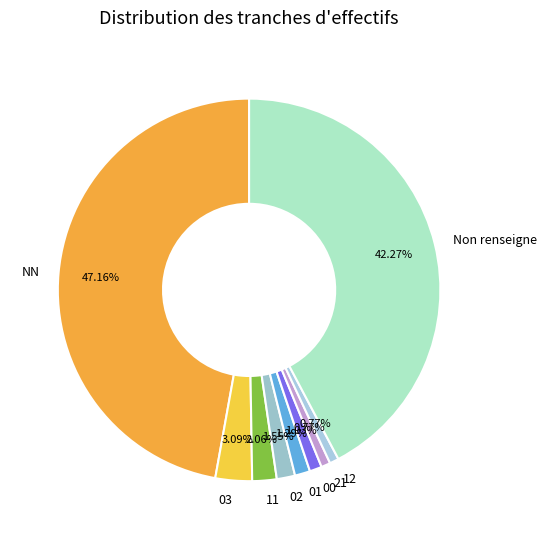

To the nearest percent, what percentage of the pie is 00?

1%